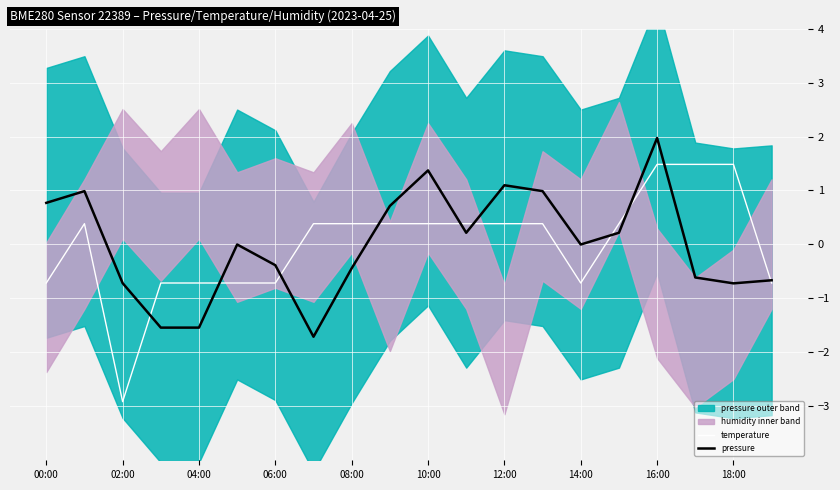

What is the maximum value for pressure?

2.0